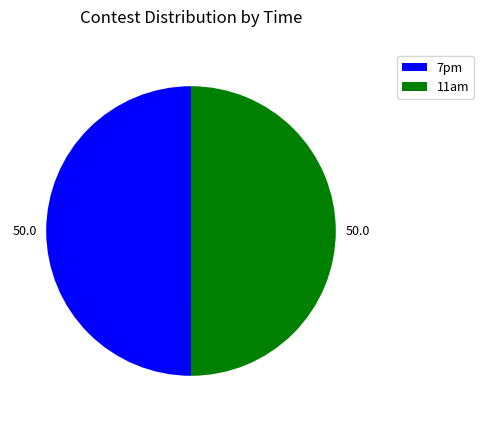

Combined, do 11am and 7pm account for over 50%?

Yes